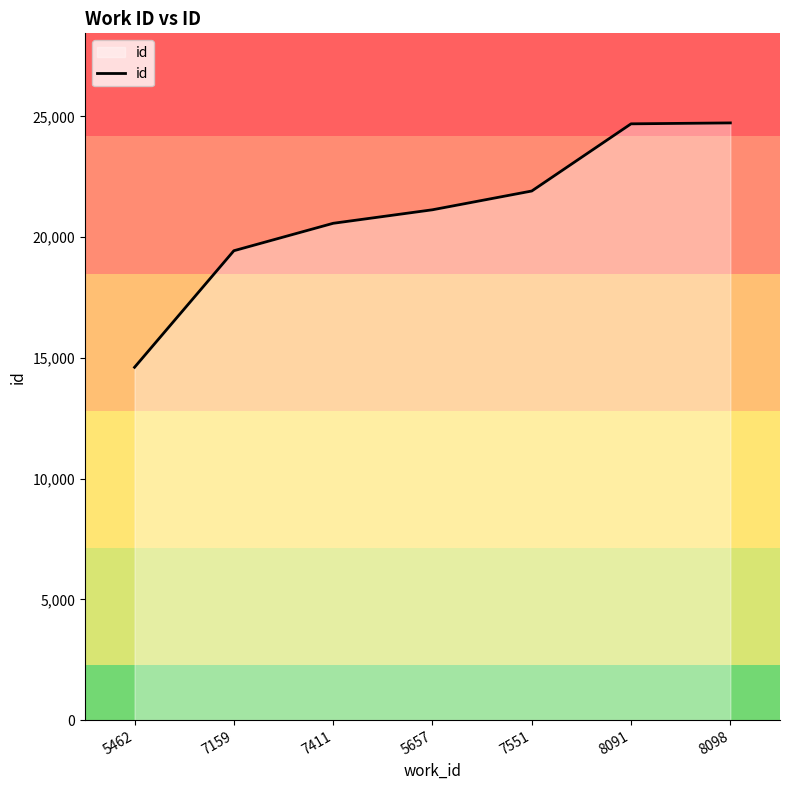

At which category does the chart reach its minimum across all series?

5462